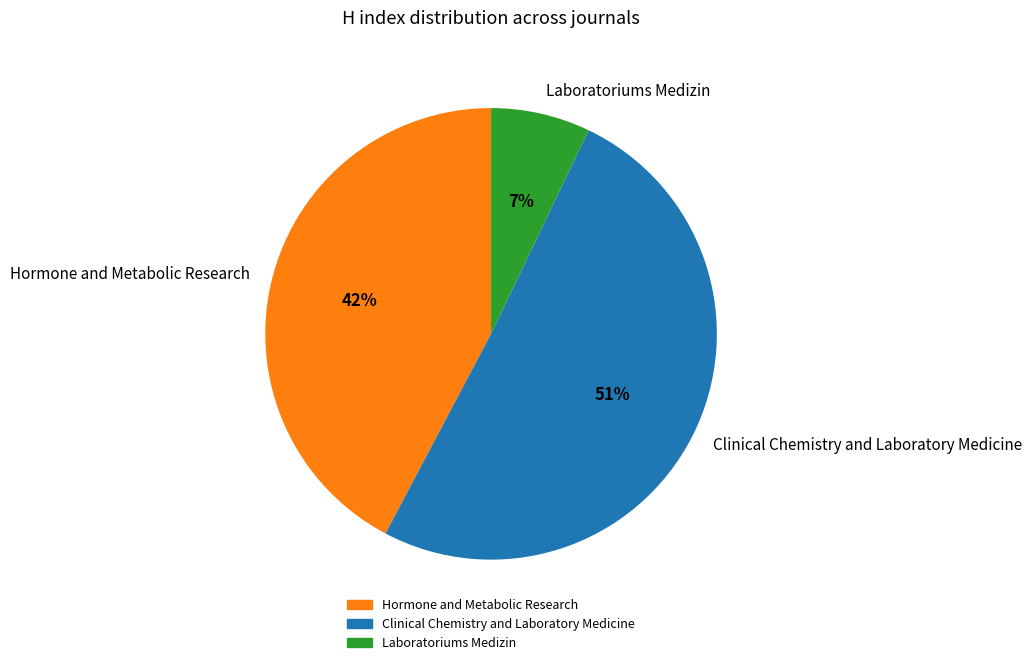

Combined, do Laboratoriums Medizin and Clinical Chemistry and Laboratory Medicine account for over 50%?

Yes